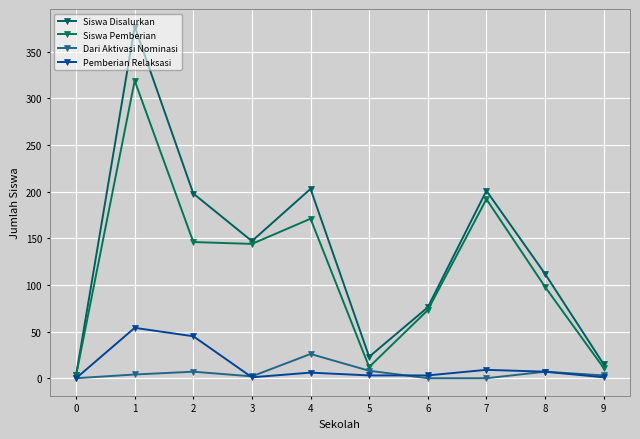

Reading left to right, extract all data points from this chart.

Siswa Disalurkan: 3	377	198	147	203	23	76	201	112	15
Siswa Pemberian: 3	319	146	144	171	12	73	192	98	11
Dari Aktivasi Nominasi: 0	4	7	2	26	8	0	0	7	3
Pemberian Relaksasi: 0	54	45	1	6	3	3	9	7	1